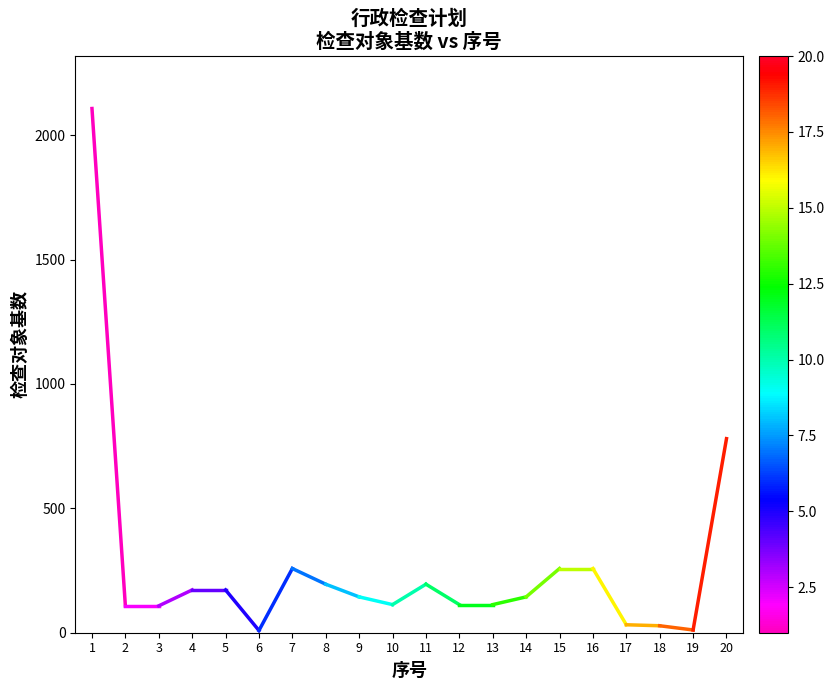

List the labels in order of value, largest first.

1, 2